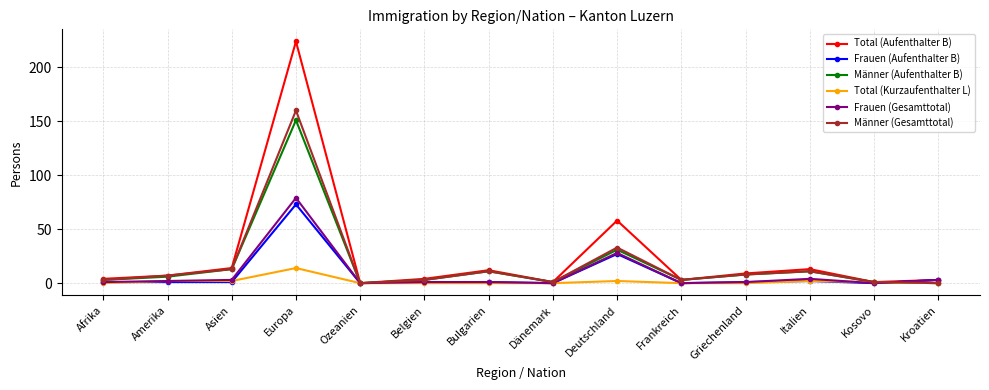

Is this an area chart (filled region under the line)?

No